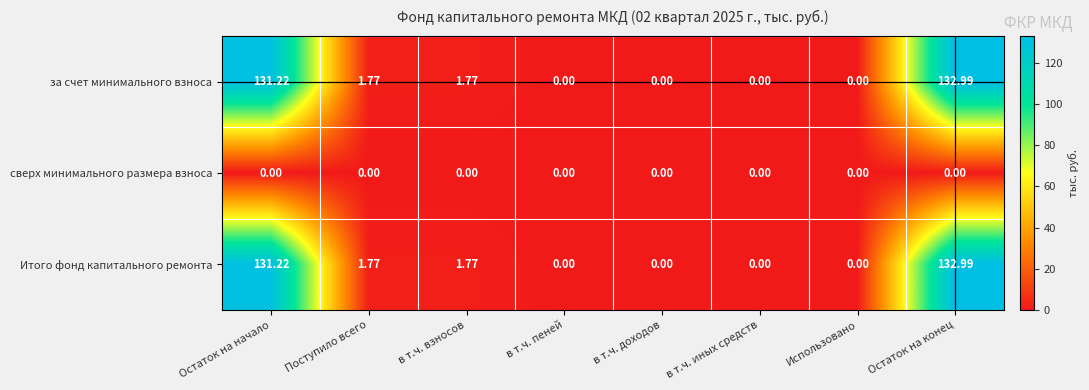

Which category has the highest value in the Итого фонд капитального ремонта series?

Остаток на конец